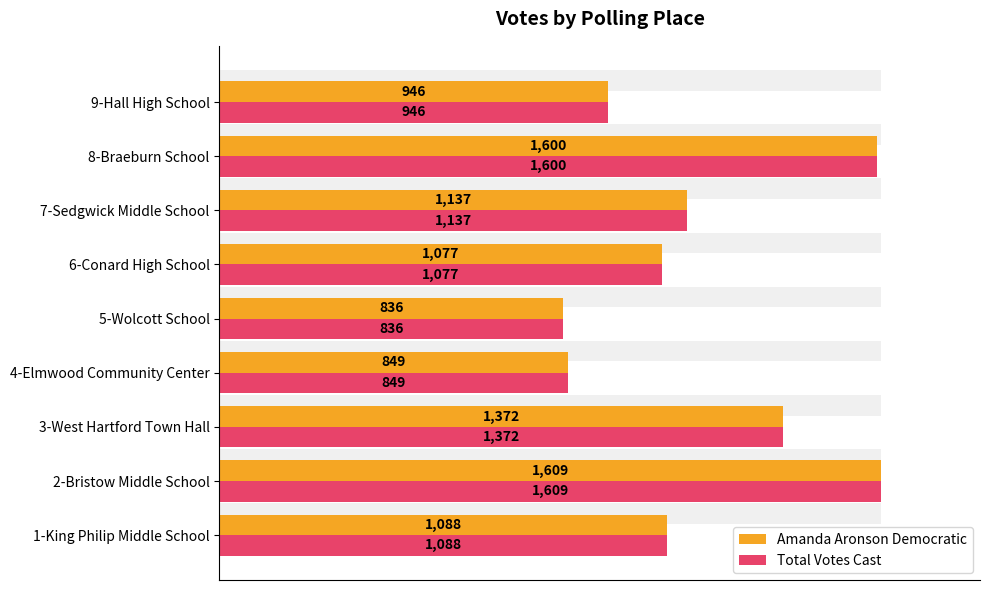

What is the value of the Amanda Aronson Democratic bar at the 4th from the left?

849